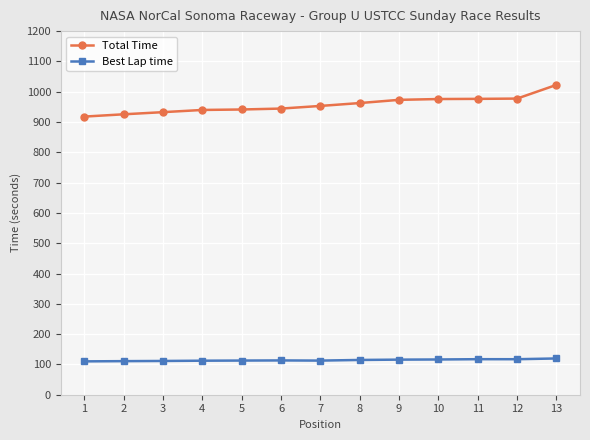

What is the minimum value for Total Time?

917.9